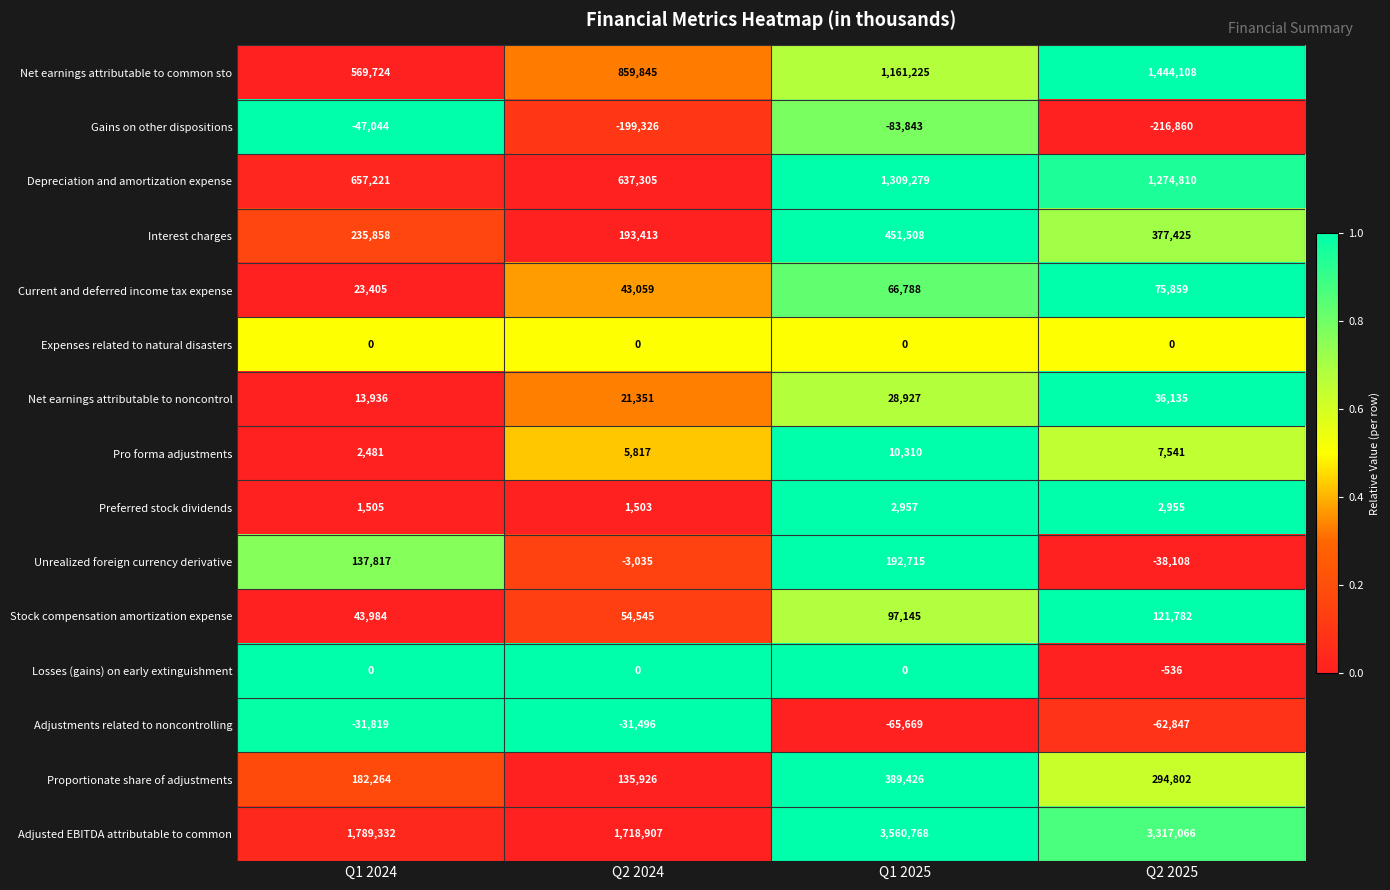

What is the difference between the second highest and second lowest values in the Adjusted EBITDA attributable to common series?

1527734